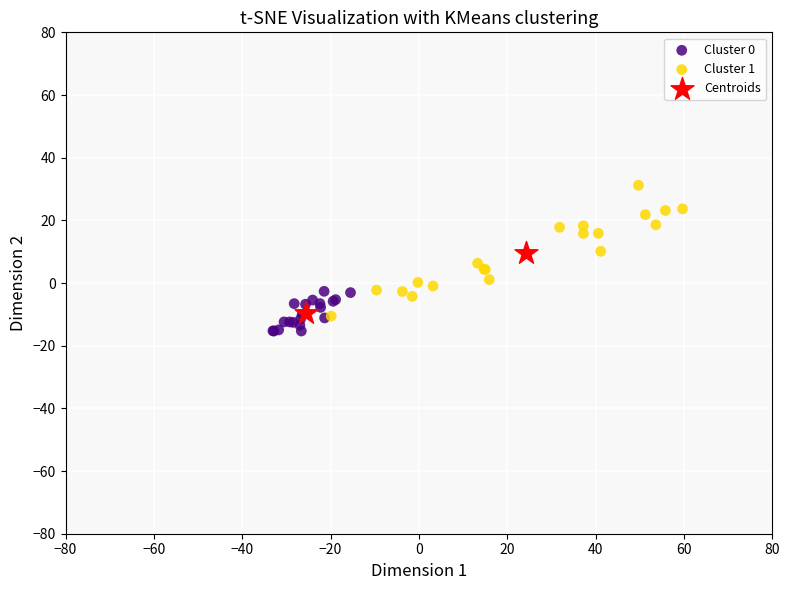

Which series has the widest spread of Y values?

Cluster 1